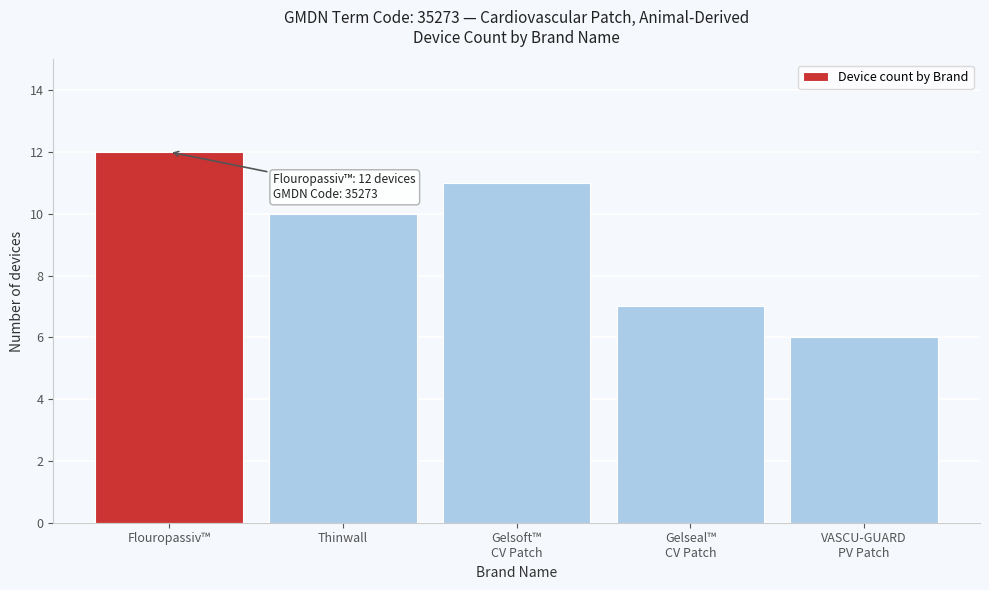

Reading right to left, extract all data points from this chart.

6	7	11	10	12